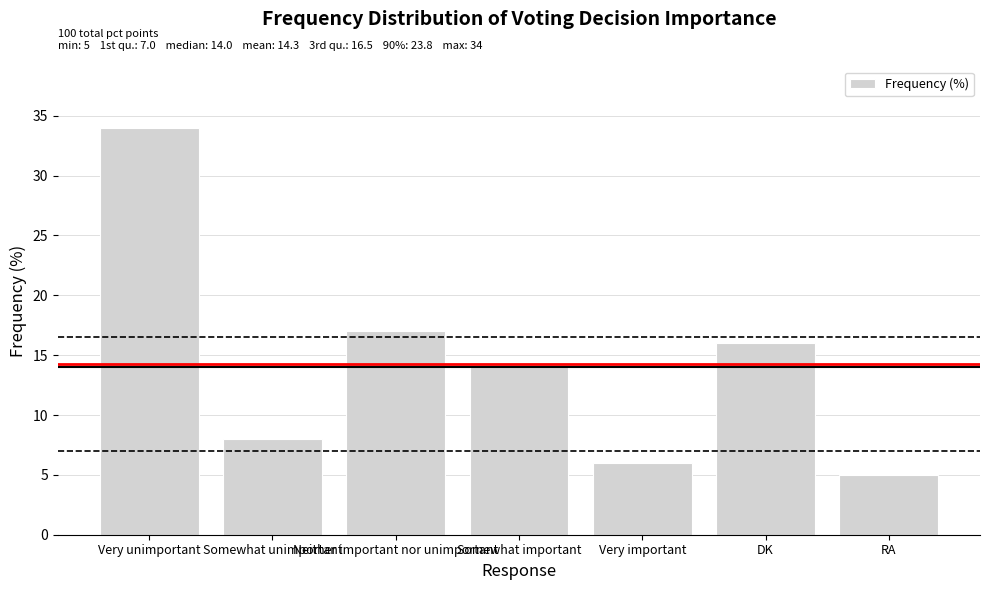

Is it true that the value at RA is 5?

True